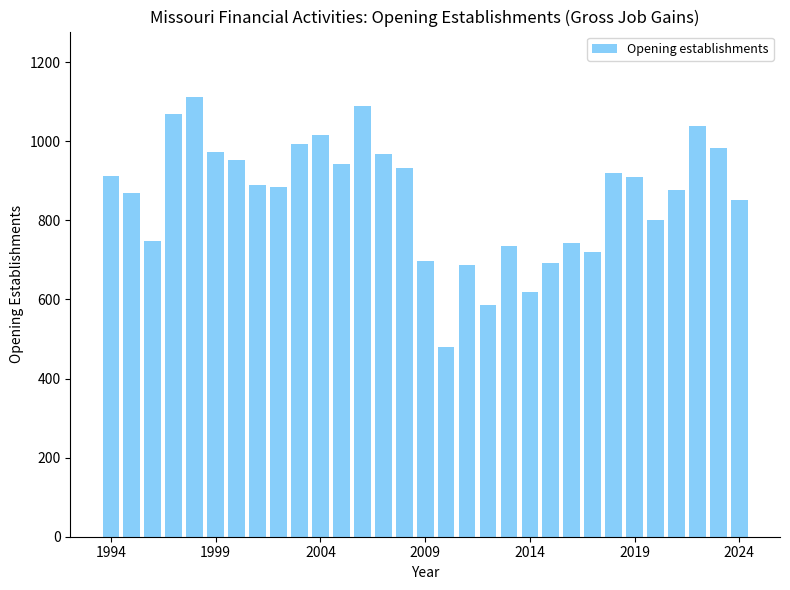

What is the value of the 25th bar from the left?

921